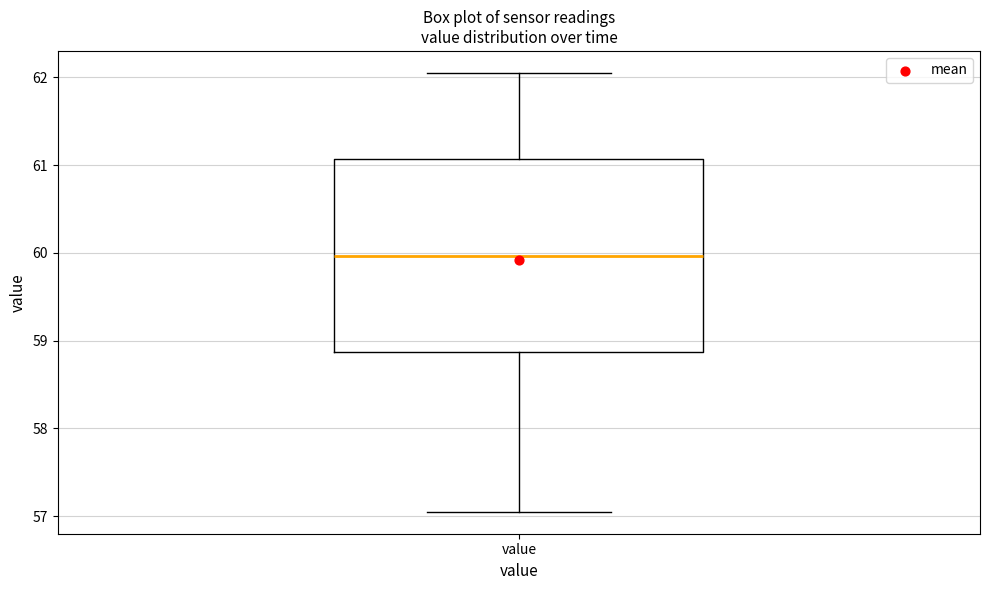

Where does the median line of the box for value sit on the y-axis? The values are not printed on the chart, so give them approximately, as read against the axis.

60.0